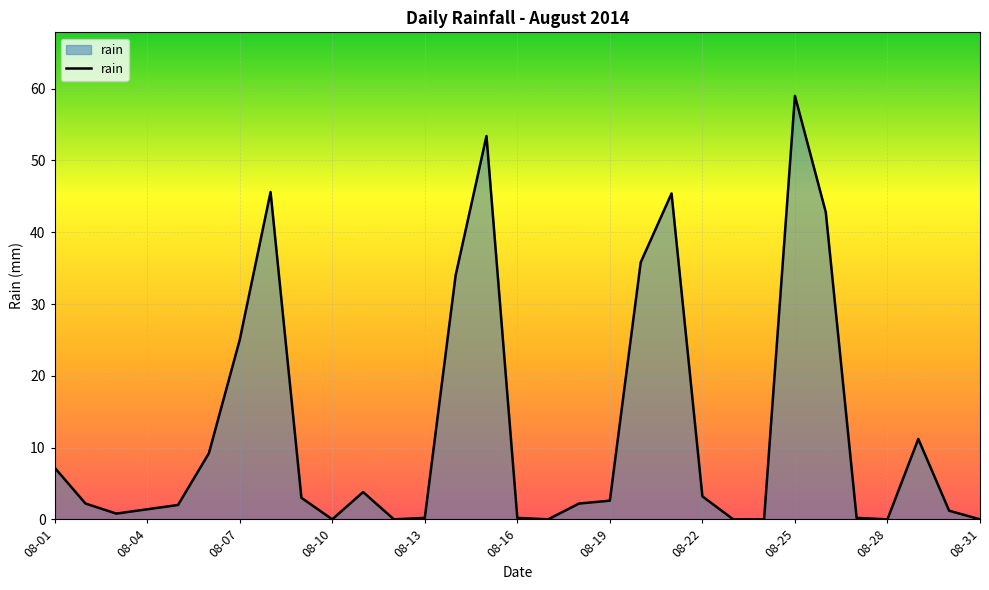

How many series are shown in this chart?

1